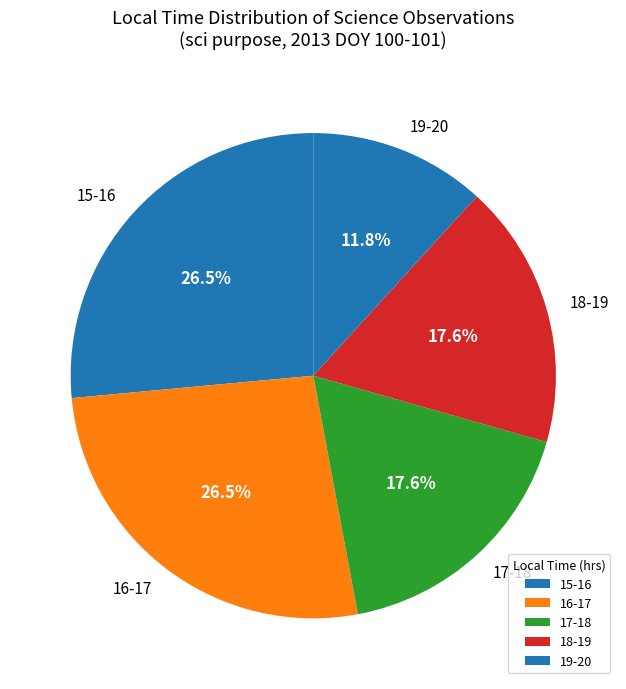

Approximately how many times larger is the value at 19-20 compared to 15-16?

0.4